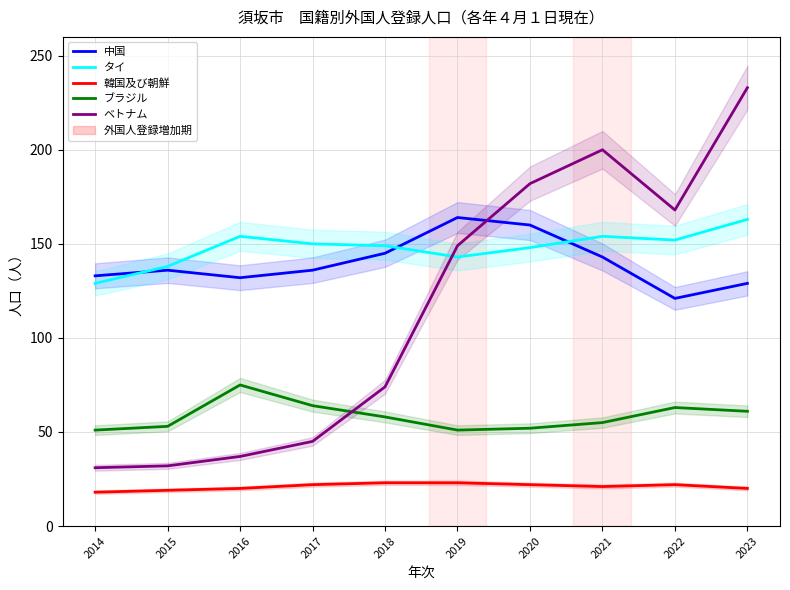

Between 2019 and 2020, which series saw the biggest shift?

ベトナム